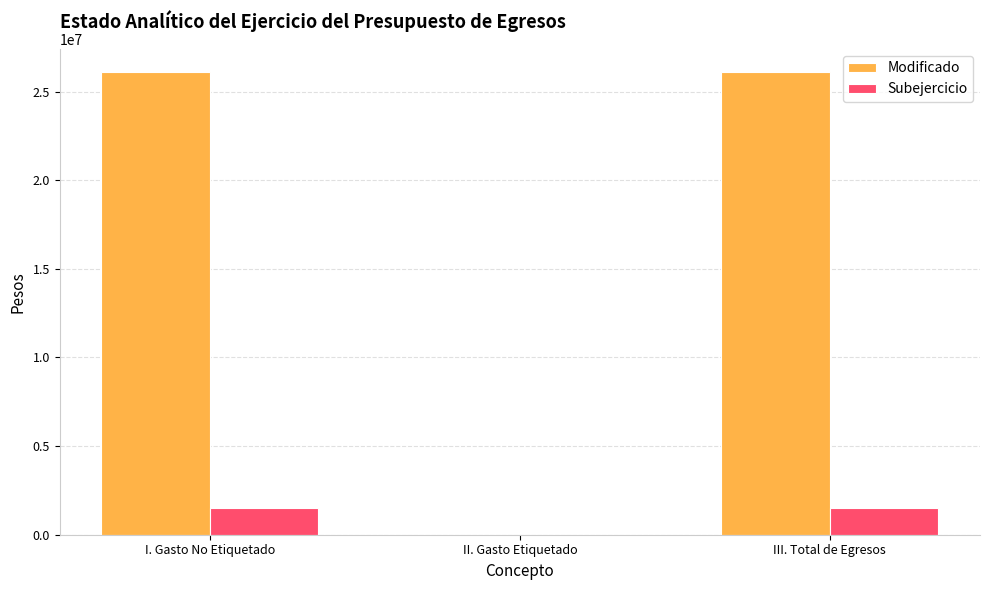

What is the spread (max minus min) of values at III. Total de Egresos?

24583285.2